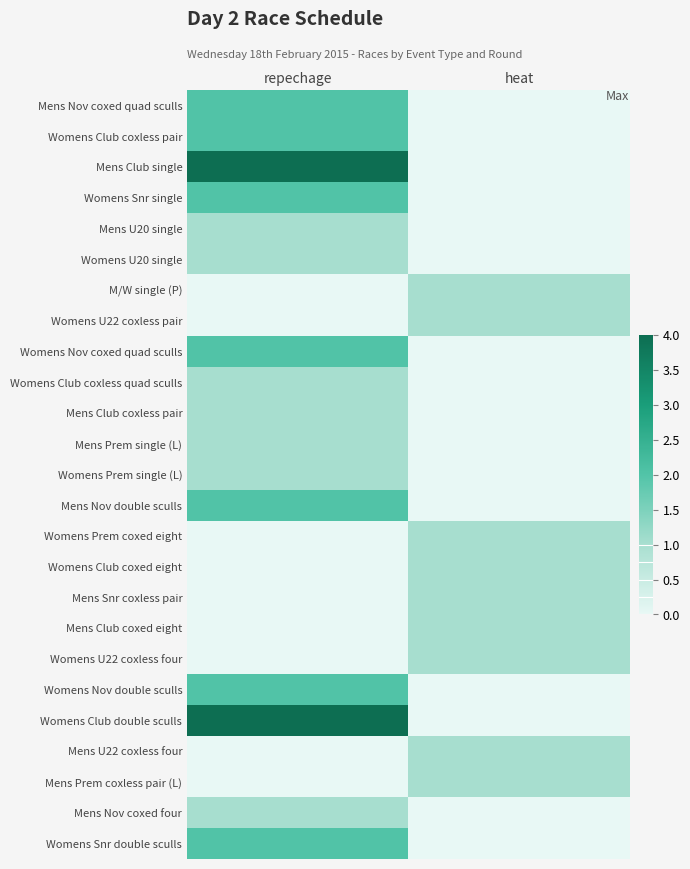

How many categories are shown in the chart?

2